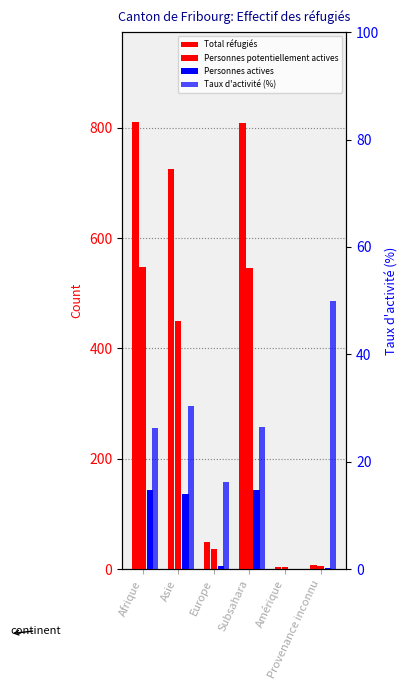

Which label corresponds to the smallest value in the chart?

Amérique